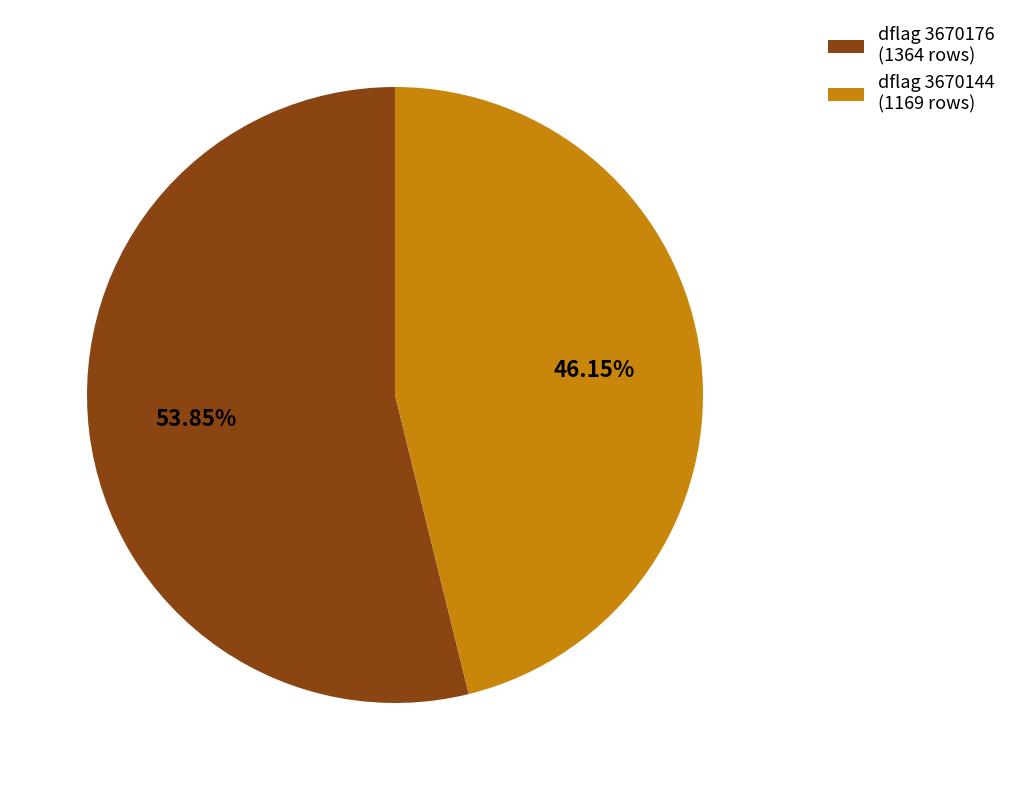

What is the largest slice in the pie chart?

dflag 3670176 (1364 rows)